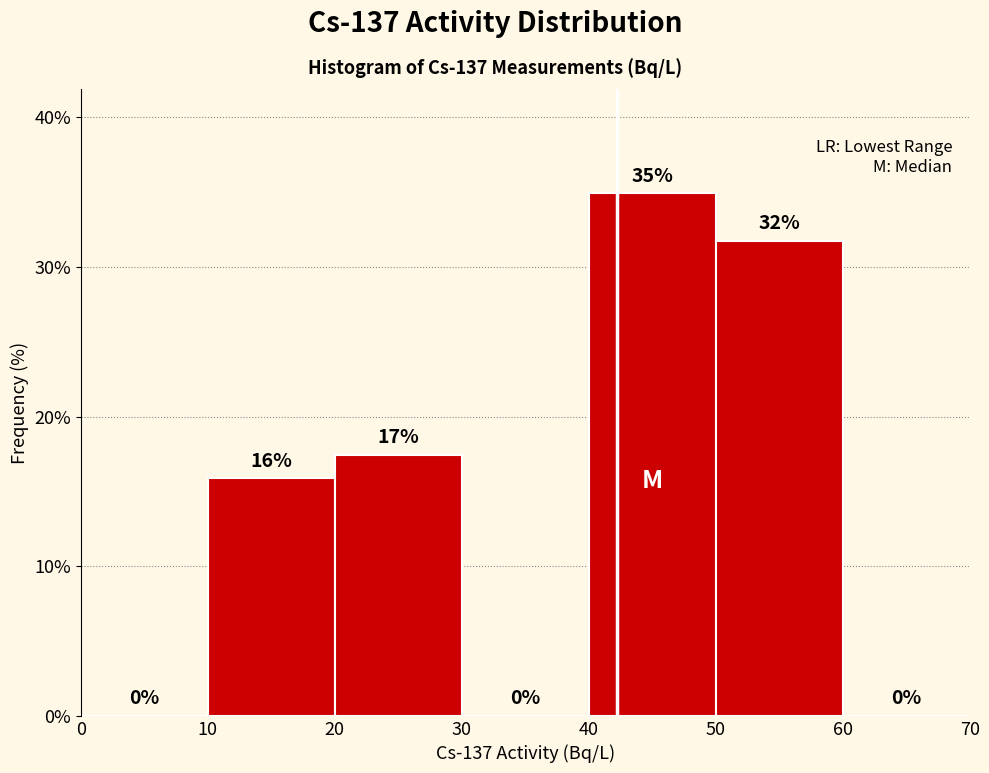

Over which range of the x-axis is the bar tallest?

40 to 50